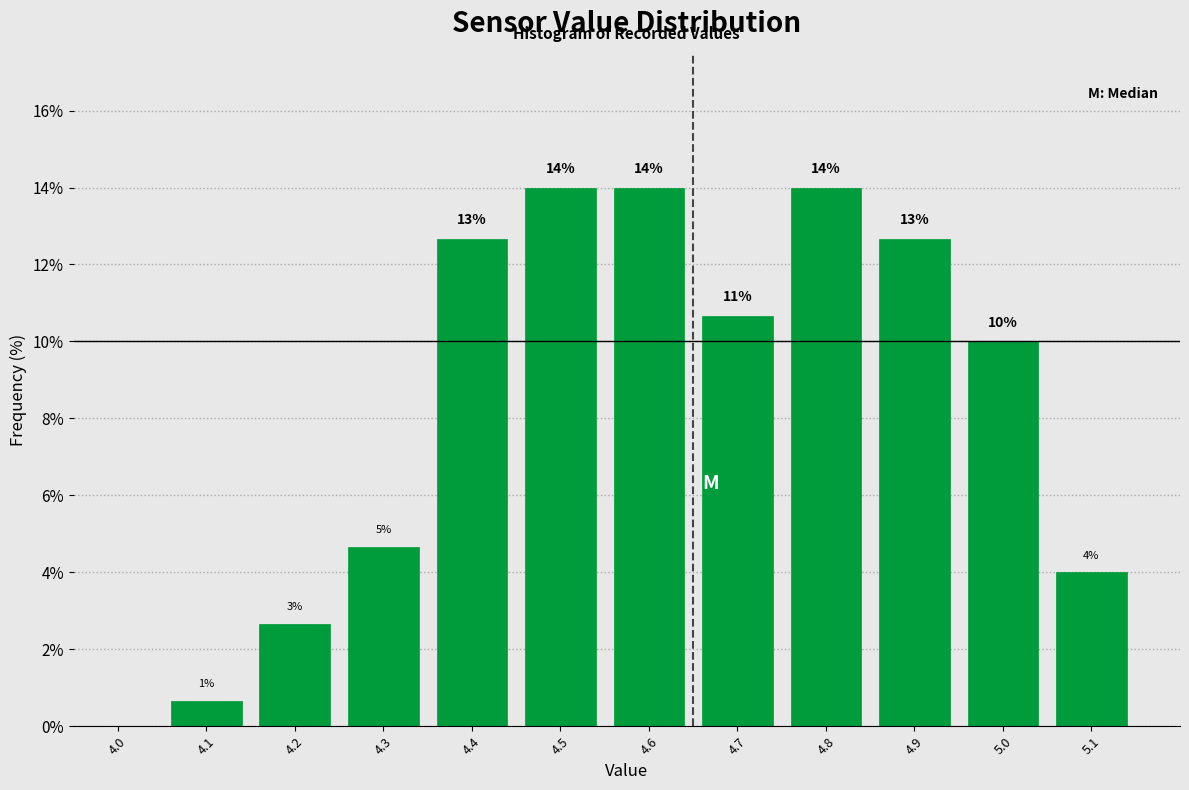

Are the bars horizontal?

No